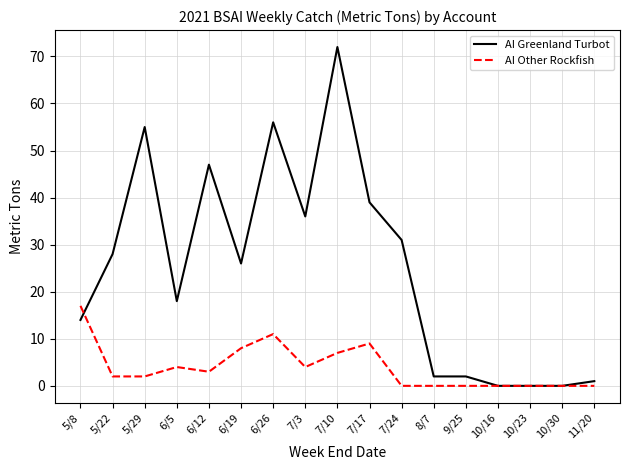

How many lines are shown in the chart?

2